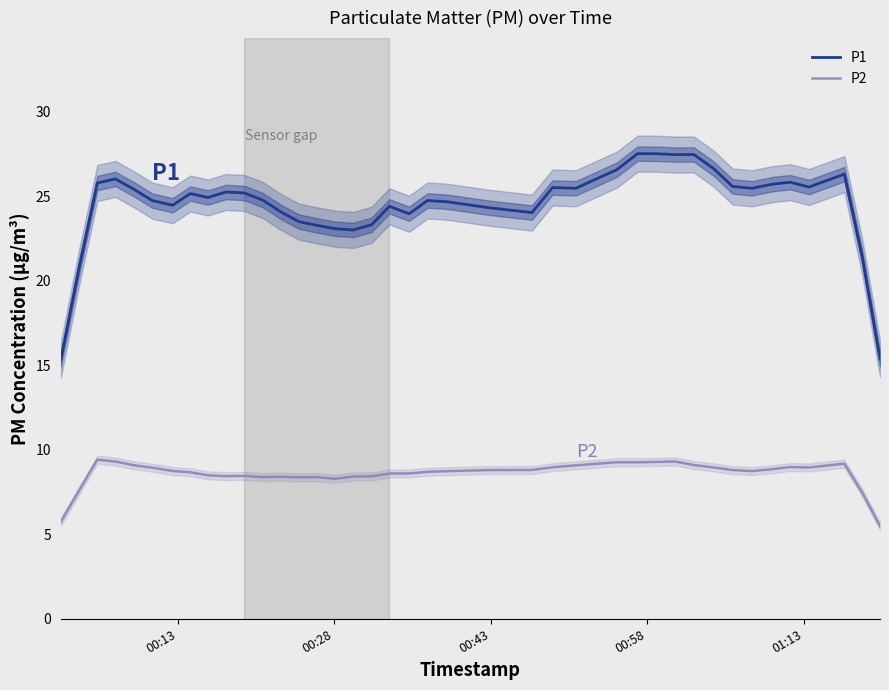

True or false: P1 and P2 intersect in this chart.

False